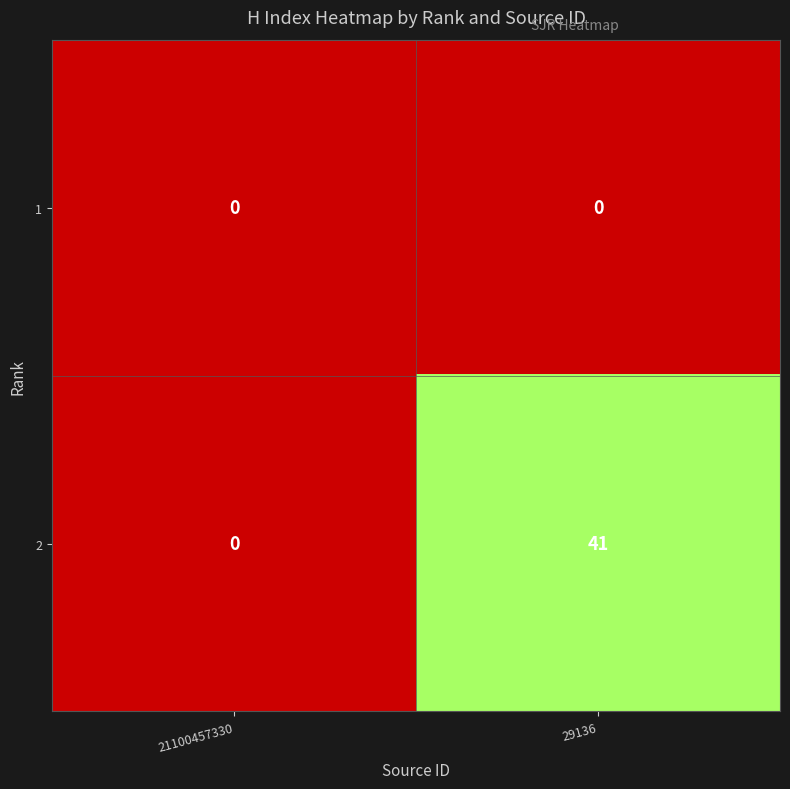

Count the number of categories in the chart.

2